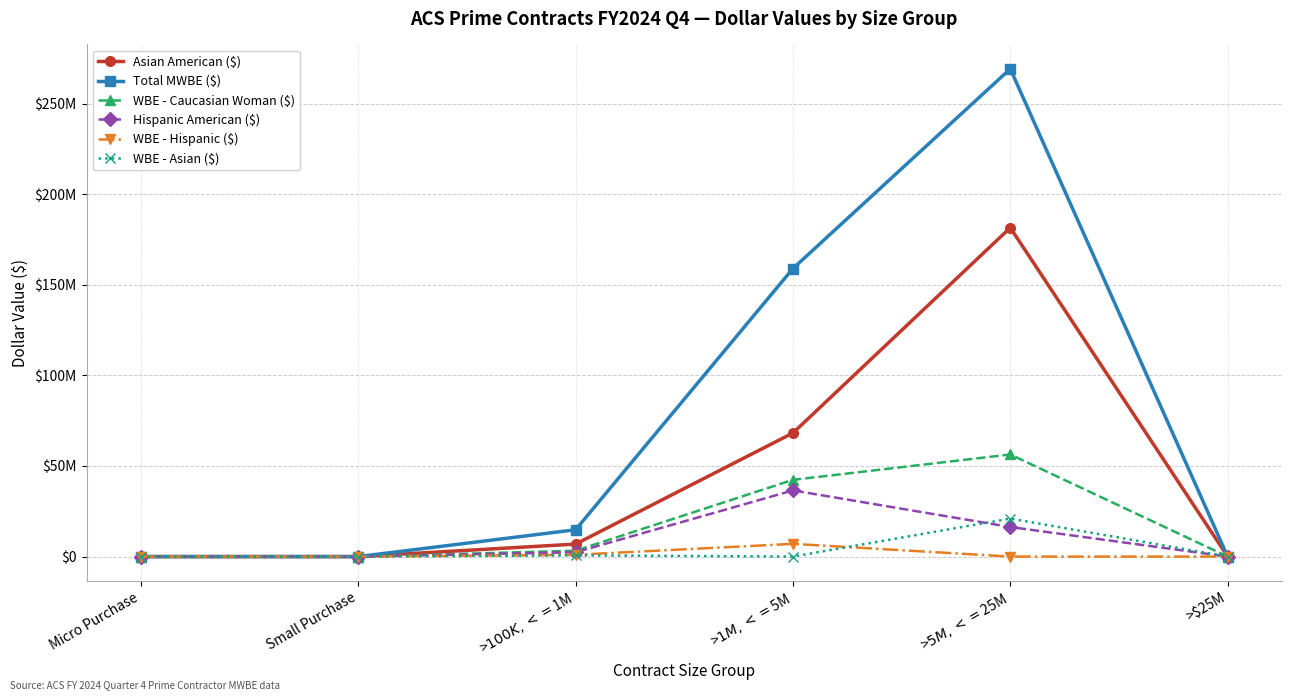

Reading left to right, extract all data points from this chart.

Asian American ($): 0.0	0.0	6893119.5	68200035.9	181485529.8	0.0
Total MWBE ($): 0.0	0.0	14801530.2	158952053.7	269143169.7	0.0
WBE - Caucasian Woman ($): 0.0	0.0	3245010.1	42351923.7	56343893.6	0.0
Hispanic American ($): 0.0	0.0	2385487.7	36513546.4	16313746.3	0.0
WBE - Hispanic ($): 0.0	0.0	1000000.0	7020155.8	0.0	0.0
WBE - Asian ($): 0.0	0.0	699870.0	0.0	20962735.0	0.0